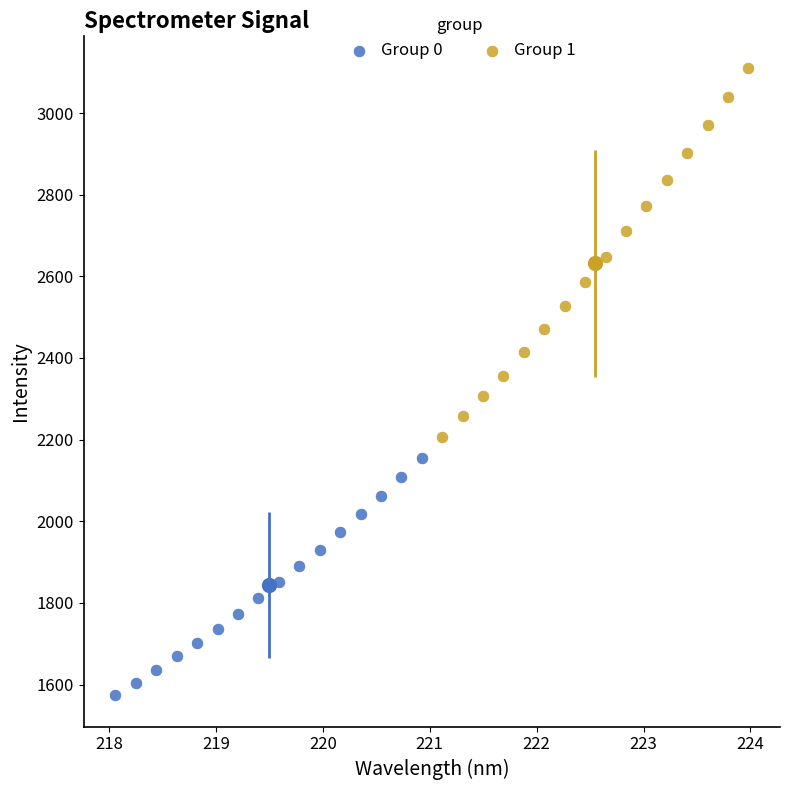

Which series has the largest Y range (max minus min)?

Group 1